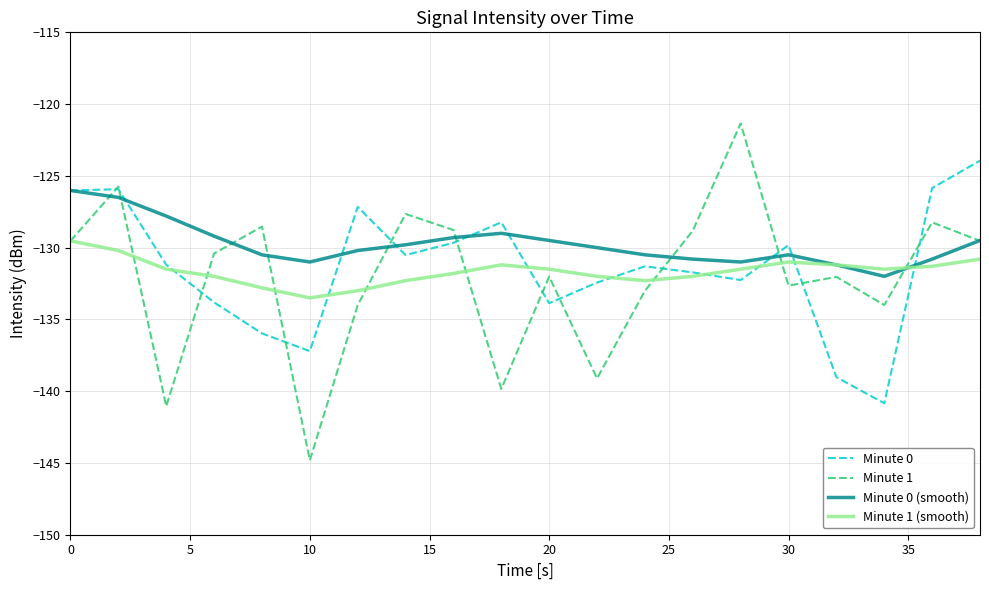

Which series has the largest total across all categories?

Minute 0 (smooth)